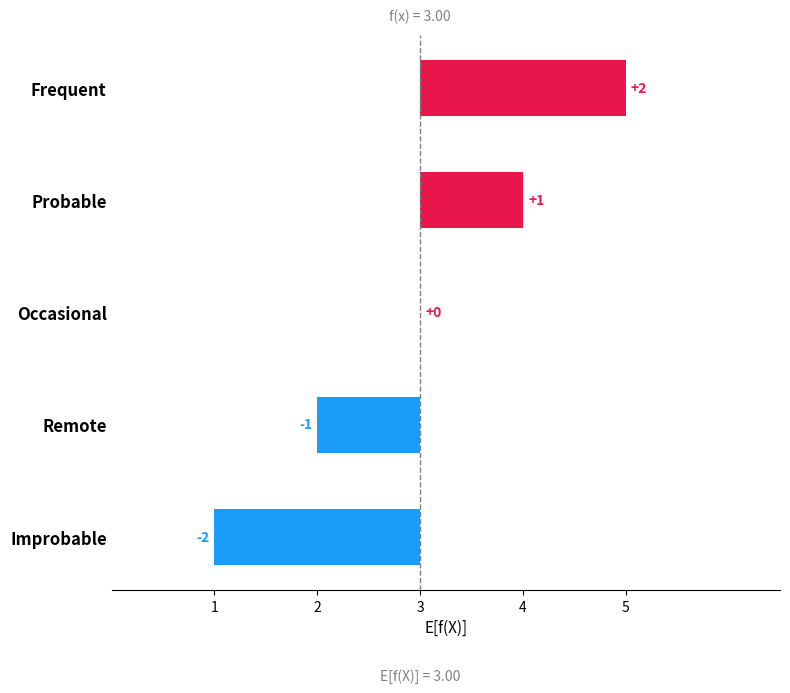

How many bars are there in total?

5